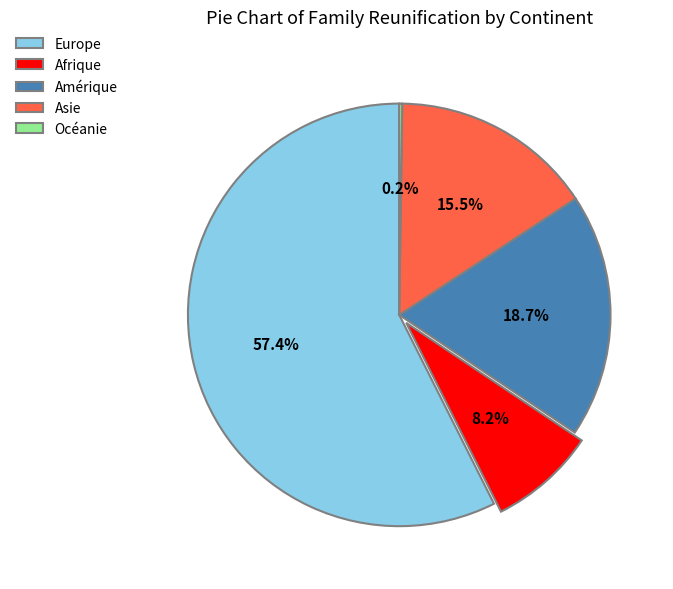

Is it true that Amérique is 19% of the pie?

True